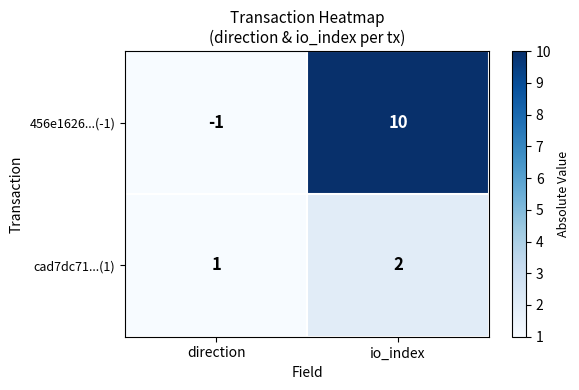

What is the sum of the cad7dc71...(1) values at direction and io_index?

3